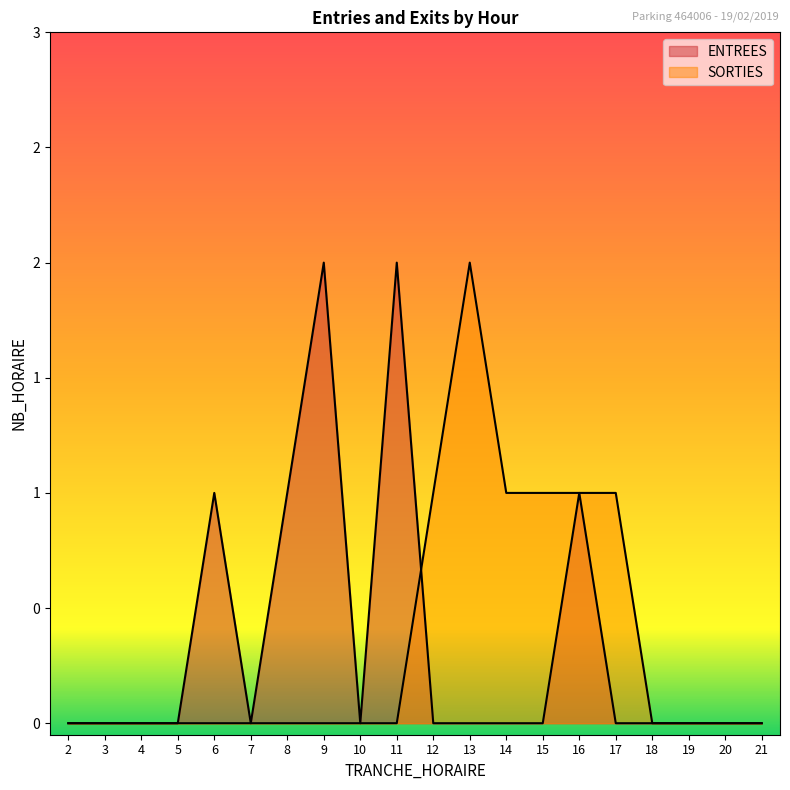

After their last crossing, which series has the higher values: SORTIES or ENTREES?

SORTIES